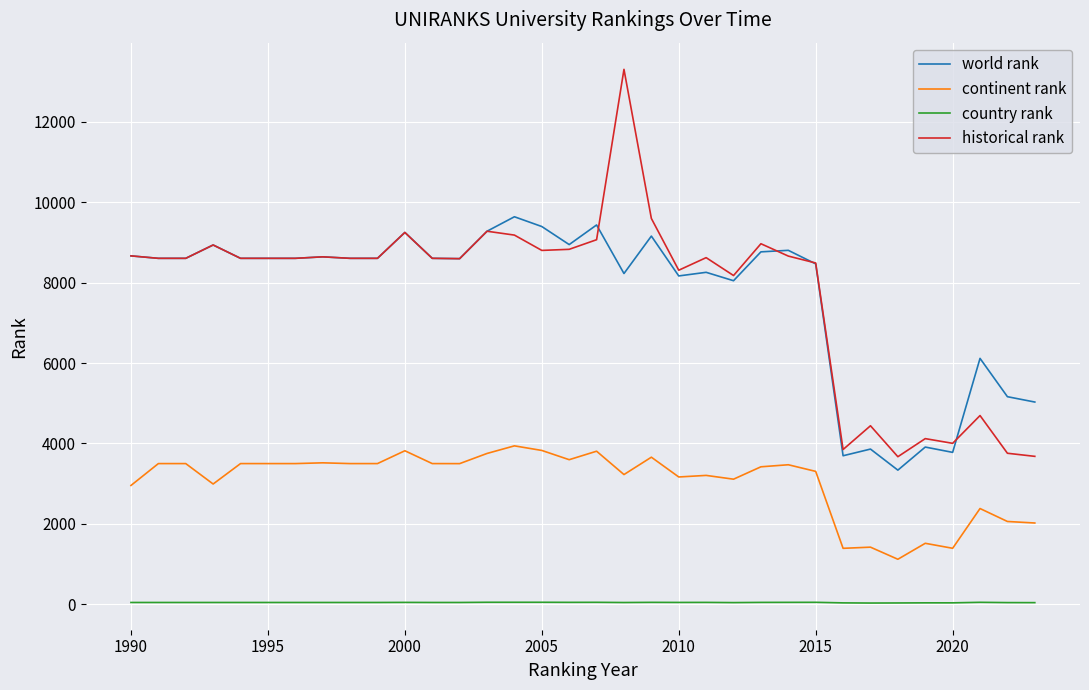

True or false: continent rank and historical rank intersect in this chart.

False